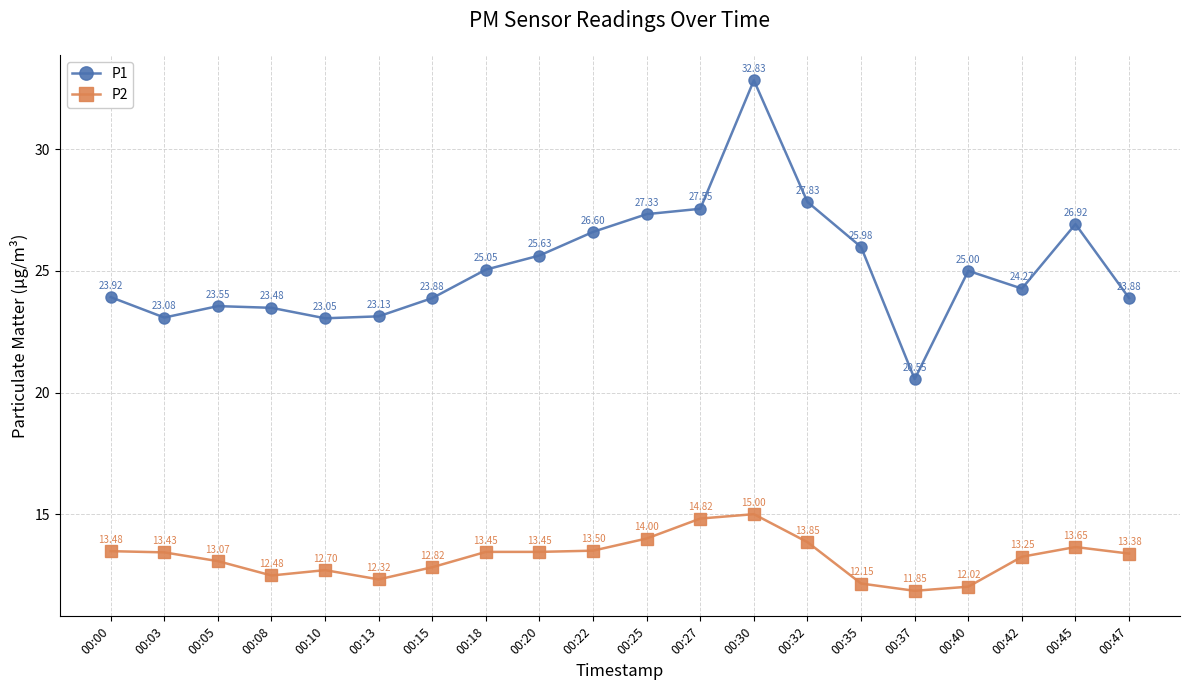

Which category has the lowest value across all series?

00:37